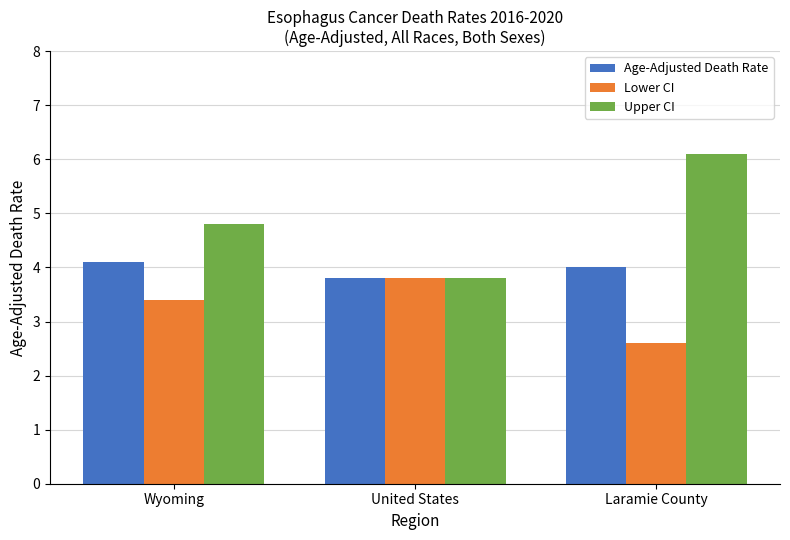

At which category is the sum across all series the highest?

Laramie County